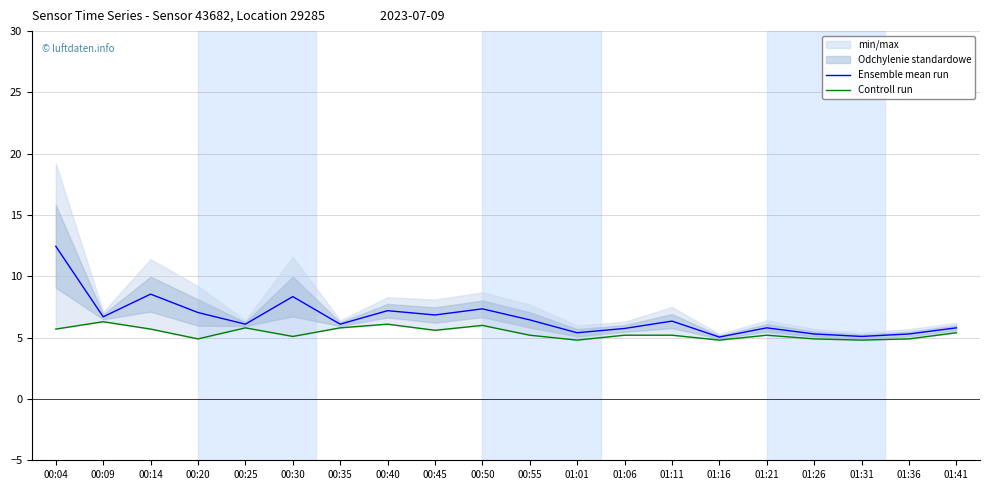

Is it true that Ensemble mean run equals 11.8 at 00:40?

False